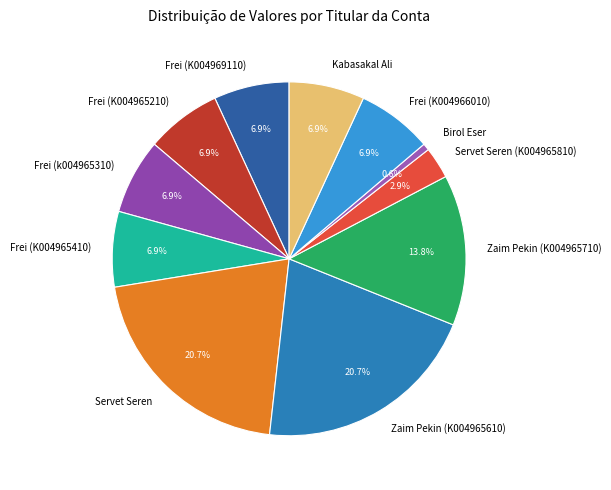

What percentage is NOT represented by Zaim Pekin (K004965610)?

79.3%